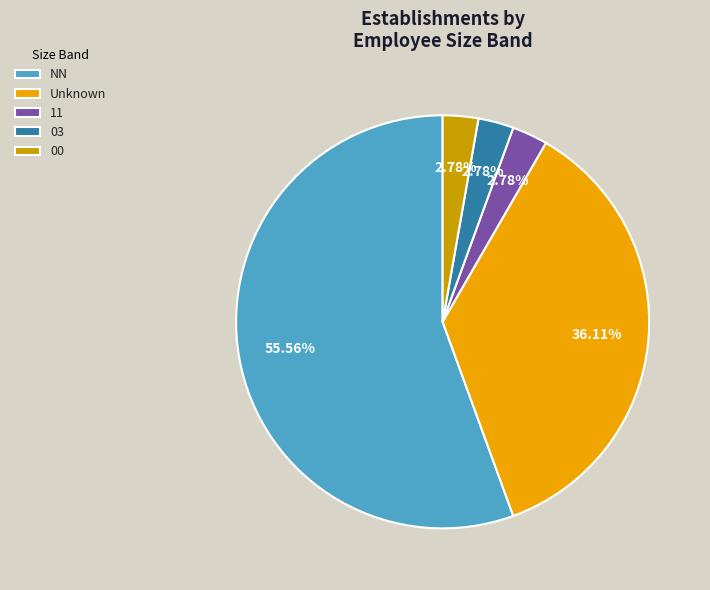

Which slice represents more than half of the pie?

NN